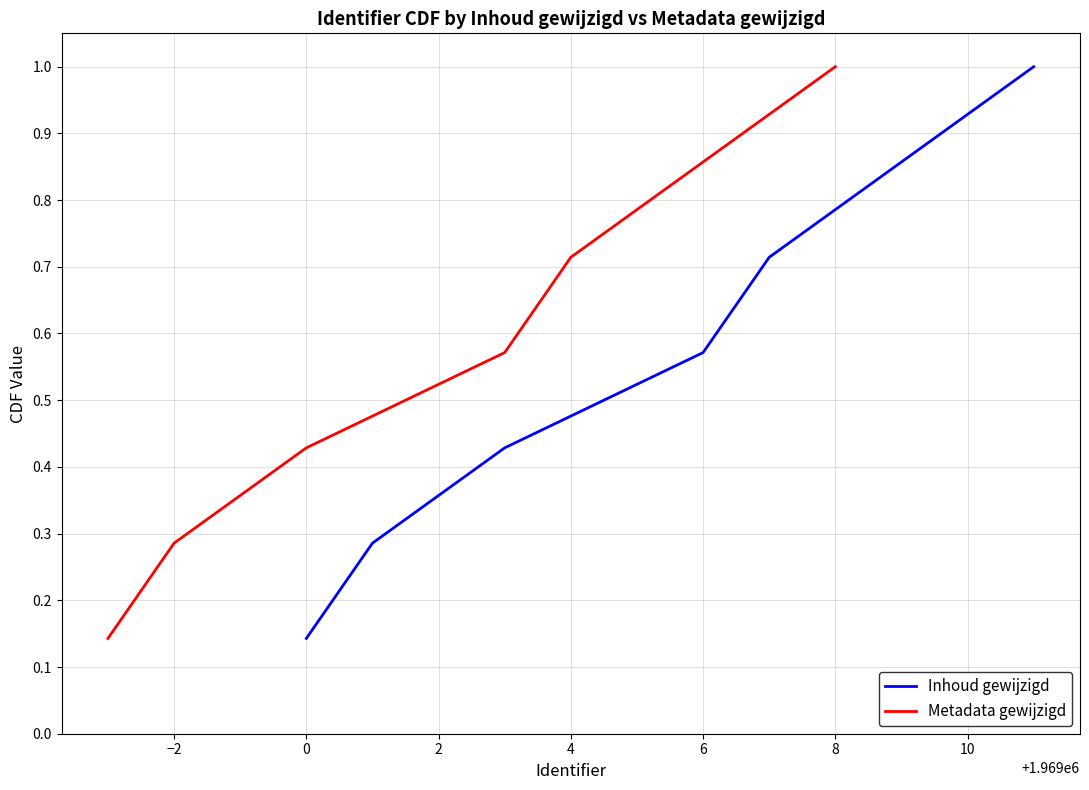

The value of Metadata gewijzigd at 8 is 1.0. True or false?

True